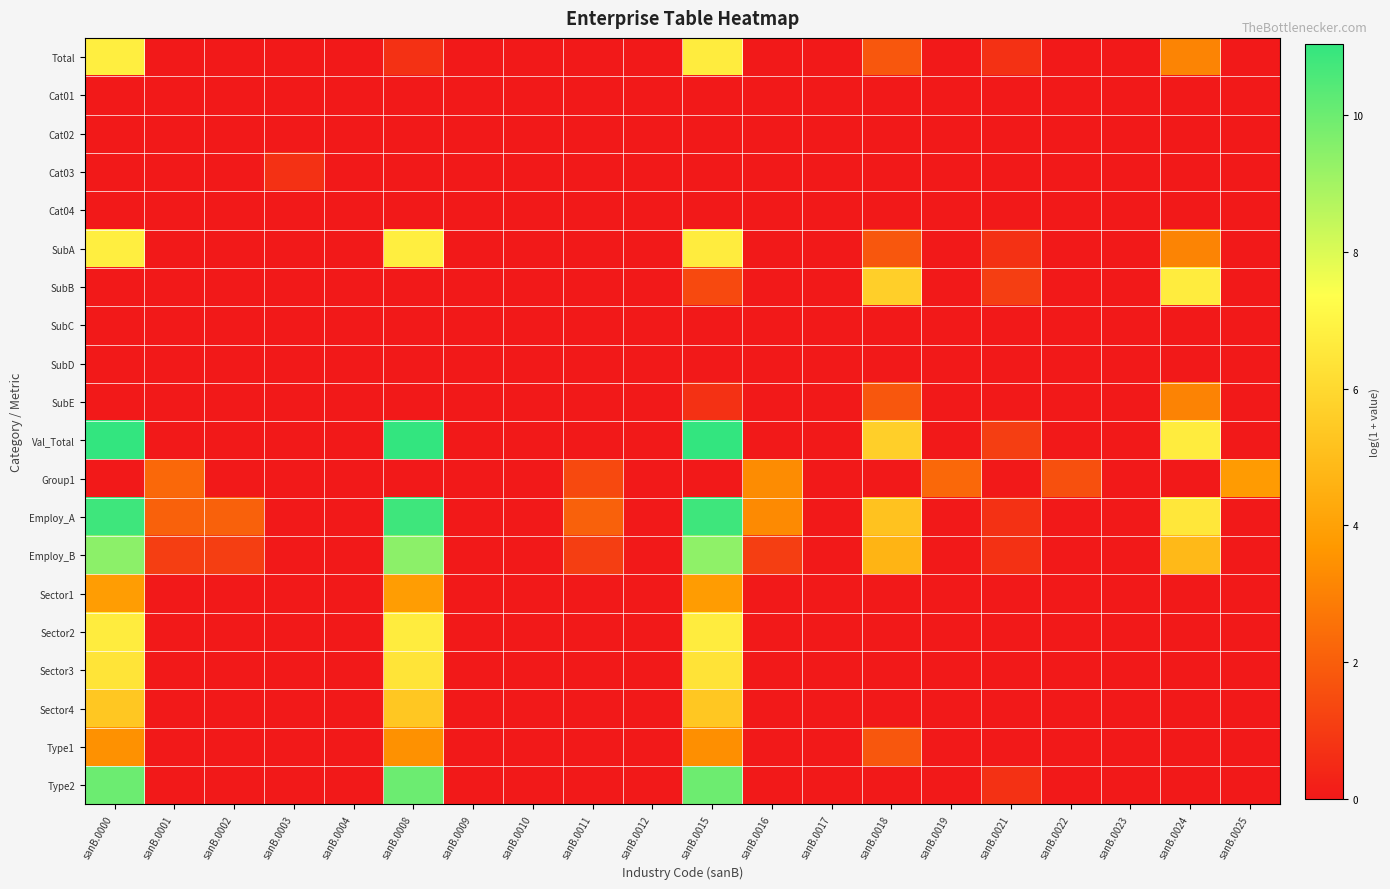

Reading left to right, extract all data points from this chart.

Total: sanB.0000=6.8	sanB.0001=0.0	sanB.0002=0.0	sanB.0003=0.0	sanB.0004=0.0	sanB.0008=0.7	sanB.0009=0.0	sanB.0010=0.0	sanB.0011=0.0	sanB.0012=0.0	sanB.0015=6.7	sanB.0016=0.0	sanB.0017=0.0	sanB.0018=1.8	sanB.0019=0.0	sanB.0021=0.7	sanB.0022=0.0	sanB.0023=0.0	sanB.0024=3.1	sanB.0025=0.0
Cat01: sanB.0000=0.0	sanB.0001=0.0	sanB.0002=0.0	sanB.0003=0.0	sanB.0004=0.0	sanB.0008=0.0	sanB.0009=0.0	sanB.0010=0.0	sanB.0011=0.0	sanB.0012=0.0	sanB.0015=0.0	sanB.0016=0.0	sanB.0017=0.0	sanB.0018=0.0	sanB.0019=0.0	sanB.0021=0.0	sanB.0022=0.0	sanB.0023=0.0	sanB.0024=0.0	sanB.0025=0.0
Cat02: sanB.0000=0.0	sanB.0001=0.0	sanB.0002=0.0	sanB.0003=0.0	sanB.0004=0.0	sanB.0008=0.0	sanB.0009=0.0	sanB.0010=0.0	sanB.0011=0.0	sanB.0012=0.0	sanB.0015=0.0	sanB.0016=0.0	sanB.0017=0.0	sanB.0018=0.0	sanB.0019=0.0	sanB.0021=0.0	sanB.0022=0.0	sanB.0023=0.0	sanB.0024=0.0	sanB.0025=0.0
Cat03: sanB.0000=0.0	sanB.0001=0.0	sanB.0002=0.0	sanB.0003=0.7	sanB.0004=0.0	sanB.0008=0.0	sanB.0009=0.0	sanB.0010=0.0	sanB.0011=0.0	sanB.0012=0.0	sanB.0015=0.0	sanB.0016=0.0	sanB.0017=0.0	sanB.0018=0.0	sanB.0019=0.0	sanB.0021=0.0	sanB.0022=0.0	sanB.0023=0.0	sanB.0024=0.0	sanB.0025=0.0
Cat04: sanB.0000=0.0	sanB.0001=0.0	sanB.0002=0.0	sanB.0003=0.0	sanB.0004=0.0	sanB.0008=0.0	sanB.0009=0.0	sanB.0010=0.0	sanB.0011=0.0	sanB.0012=0.0	sanB.0015=0.0	sanB.0016=0.0	sanB.0017=0.0	sanB.0018=0.0	sanB.0019=0.0	sanB.0021=0.0	sanB.0022=0.0	sanB.0023=0.0	sanB.0024=0.0	sanB.0025=0.0
SubA: sanB.0000=6.8	sanB.0001=0.0	sanB.0002=0.0	sanB.0003=0.0	sanB.0004=0.0	sanB.0008=6.8	sanB.0009=0.0	sanB.0010=0.0	sanB.0011=0.0	sanB.0012=0.0	sanB.0015=6.7	sanB.0016=0.0	sanB.0017=0.0	sanB.0018=1.8	sanB.0019=0.0	sanB.0021=0.7	sanB.0022=0.0	sanB.0023=0.0	sanB.0024=3.1	sanB.0025=0.0
SubB: sanB.0000=0.0	sanB.0001=0.0	sanB.0002=0.0	sanB.0003=0.0	sanB.0004=0.0	sanB.0008=0.0	sanB.0009=0.0	sanB.0010=0.0	sanB.0011=0.0	sanB.0012=0.0	sanB.0015=1.4	sanB.0016=0.0	sanB.0017=0.0	sanB.0018=5.7	sanB.0019=0.0	sanB.0021=1.1	sanB.0022=0.0	sanB.0023=0.0	sanB.0024=6.7	sanB.0025=0.0
SubC: sanB.0000=0.0	sanB.0001=0.0	sanB.0002=0.0	sanB.0003=0.0	sanB.0004=0.0	sanB.0008=0.0	sanB.0009=0.0	sanB.0010=0.0	sanB.0011=0.0	sanB.0012=0.0	sanB.0015=0.0	sanB.0016=0.0	sanB.0017=0.0	sanB.0018=0.0	sanB.0019=0.0	sanB.0021=0.0	sanB.0022=0.0	sanB.0023=0.0	sanB.0024=0.0	sanB.0025=0.0
SubD: sanB.0000=0.0	sanB.0001=0.0	sanB.0002=0.0	sanB.0003=0.0	sanB.0004=0.0	sanB.0008=0.0	sanB.0009=0.0	sanB.0010=0.0	sanB.0011=0.0	sanB.0012=0.0	sanB.0015=0.0	sanB.0016=0.0	sanB.0017=0.0	sanB.0018=0.0	sanB.0019=0.0	sanB.0021=0.0	sanB.0022=0.0	sanB.0023=0.0	sanB.0024=0.0	sanB.0025=0.0
SubE: sanB.0000=0.0	sanB.0001=0.0	sanB.0002=0.0	sanB.0003=0.0	sanB.0004=0.0	sanB.0008=0.0	sanB.0009=0.0	sanB.0010=0.0	sanB.0011=0.0	sanB.0012=0.0	sanB.0015=0.7	sanB.0016=0.0	sanB.0017=0.0	sanB.0018=1.8	sanB.0019=0.0	sanB.0021=0.0	sanB.0022=0.0	sanB.0023=0.0	sanB.0024=3.0	sanB.0025=0.0
Val_Total: sanB.0000=11.0	sanB.0001=0.0	sanB.0002=0.0	sanB.0003=0.0	sanB.0004=0.0	sanB.0008=11.0	sanB.0009=0.0	sanB.0010=0.0	sanB.0011=0.0	sanB.0012=0.0	sanB.0015=11.0	sanB.0016=0.0	sanB.0017=0.0	sanB.0018=5.7	sanB.0019=0.0	sanB.0021=1.1	sanB.0022=0.0	sanB.0023=0.0	sanB.0024=6.7	sanB.0025=0.0
Group1: sanB.0000=0.0	sanB.0001=2.3	sanB.0002=0.0	sanB.0003=0.0	sanB.0004=0.0	sanB.0008=0.0	sanB.0009=0.0	sanB.0010=0.0	sanB.0011=1.4	sanB.0012=0.0	sanB.0015=0.0	sanB.0016=3.3	sanB.0017=0.0	sanB.0018=0.0	sanB.0019=2.3	sanB.0021=0.0	sanB.0022=1.6	sanB.0023=0.0	sanB.0024=0.0	sanB.0025=3.8
Employ_A: sanB.0000=10.8	sanB.0001=2.1	sanB.0002=2.1	sanB.0003=0.0	sanB.0004=0.0	sanB.0008=10.8	sanB.0009=0.0	sanB.0010=0.0	sanB.0011=2.1	sanB.0012=0.0	sanB.0015=10.8	sanB.0016=3.3	sanB.0017=0.0	sanB.0018=5.2	sanB.0019=0.0	sanB.0021=0.7	sanB.0022=0.0	sanB.0023=0.0	sanB.0024=6.5	sanB.0025=0.0
Employ_B: sanB.0000=9.4	sanB.0001=1.1	sanB.0002=1.1	sanB.0003=0.0	sanB.0004=0.0	sanB.0008=9.4	sanB.0009=0.0	sanB.0010=0.0	sanB.0011=1.1	sanB.0012=0.0	sanB.0015=9.4	sanB.0016=1.1	sanB.0017=0.0	sanB.0018=4.7	sanB.0019=0.0	sanB.0021=0.7	sanB.0022=0.0	sanB.0023=0.0	sanB.0024=4.9	sanB.0025=0.0
Sector1: sanB.0000=3.9	sanB.0001=0.0	sanB.0002=0.0	sanB.0003=0.0	sanB.0004=0.0	sanB.0008=3.9	sanB.0009=0.0	sanB.0010=0.0	sanB.0011=0.0	sanB.0012=0.0	sanB.0015=3.8	sanB.0016=0.0	sanB.0017=0.0	sanB.0018=0.0	sanB.0019=0.0	sanB.0021=0.0	sanB.0022=0.0	sanB.0023=0.0	sanB.0024=0.0	sanB.0025=0.0
Sector2: sanB.0000=6.7	sanB.0001=0.0	sanB.0002=0.0	sanB.0003=0.0	sanB.0004=0.0	sanB.0008=6.7	sanB.0009=0.0	sanB.0010=0.0	sanB.0011=0.0	sanB.0012=0.0	sanB.0015=6.7	sanB.0016=0.0	sanB.0017=0.0	sanB.0018=0.0	sanB.0019=0.0	sanB.0021=0.0	sanB.0022=0.0	sanB.0023=0.0	sanB.0024=0.0	sanB.0025=0.0
Sector3: sanB.0000=6.4	sanB.0001=0.0	sanB.0002=0.0	sanB.0003=0.0	sanB.0004=0.0	sanB.0008=6.4	sanB.0009=0.0	sanB.0010=0.0	sanB.0011=0.0	sanB.0012=0.0	sanB.0015=6.4	sanB.0016=0.0	sanB.0017=0.0	sanB.0018=0.0	sanB.0019=0.0	sanB.0021=0.0	sanB.0022=0.0	sanB.0023=0.0	sanB.0024=0.0	sanB.0025=0.0
Sector4: sanB.0000=5.4	sanB.0001=0.0	sanB.0002=0.0	sanB.0003=0.0	sanB.0004=0.0	sanB.0008=5.4	sanB.0009=0.0	sanB.0010=0.0	sanB.0011=0.0	sanB.0012=0.0	sanB.0015=5.4	sanB.0016=0.0	sanB.0017=0.0	sanB.0018=0.0	sanB.0019=0.0	sanB.0021=0.0	sanB.0022=0.0	sanB.0023=0.0	sanB.0024=0.0	sanB.0025=0.0
Type1: sanB.0000=3.5	sanB.0001=0.0	sanB.0002=0.0	sanB.0003=0.0	sanB.0004=0.0	sanB.0008=3.5	sanB.0009=0.0	sanB.0010=0.0	sanB.0011=0.0	sanB.0012=0.0	sanB.0015=3.4	sanB.0016=0.0	sanB.0017=0.0	sanB.0018=1.8	sanB.0019=0.0	sanB.0021=0.0	sanB.0022=0.0	sanB.0023=0.0	sanB.0024=0.0	sanB.0025=0.0
Type2: sanB.0000=10.0	sanB.0001=0.0	sanB.0002=0.0	sanB.0003=0.0	sanB.0004=0.0	sanB.0008=10.0	sanB.0009=0.0	sanB.0010=0.0	sanB.0011=0.0	sanB.0012=0.0	sanB.0015=10.0	sanB.0016=0.0	sanB.0017=0.0	sanB.0018=0.0	sanB.0019=0.0	sanB.0021=0.7	sanB.0022=0.0	sanB.0023=0.0	sanB.0024=0.0	sanB.0025=0.0